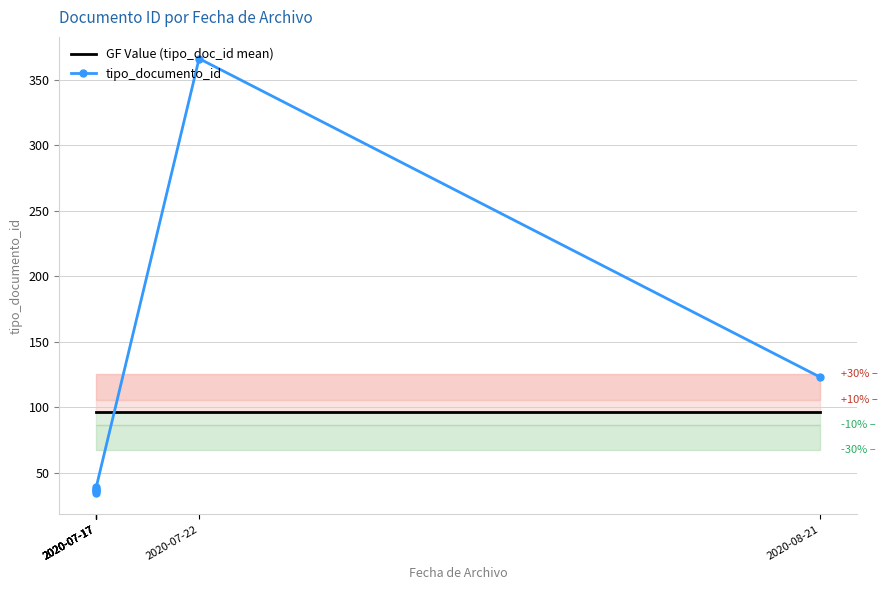

Where is the data nearest to the value 200?

2020-08-21